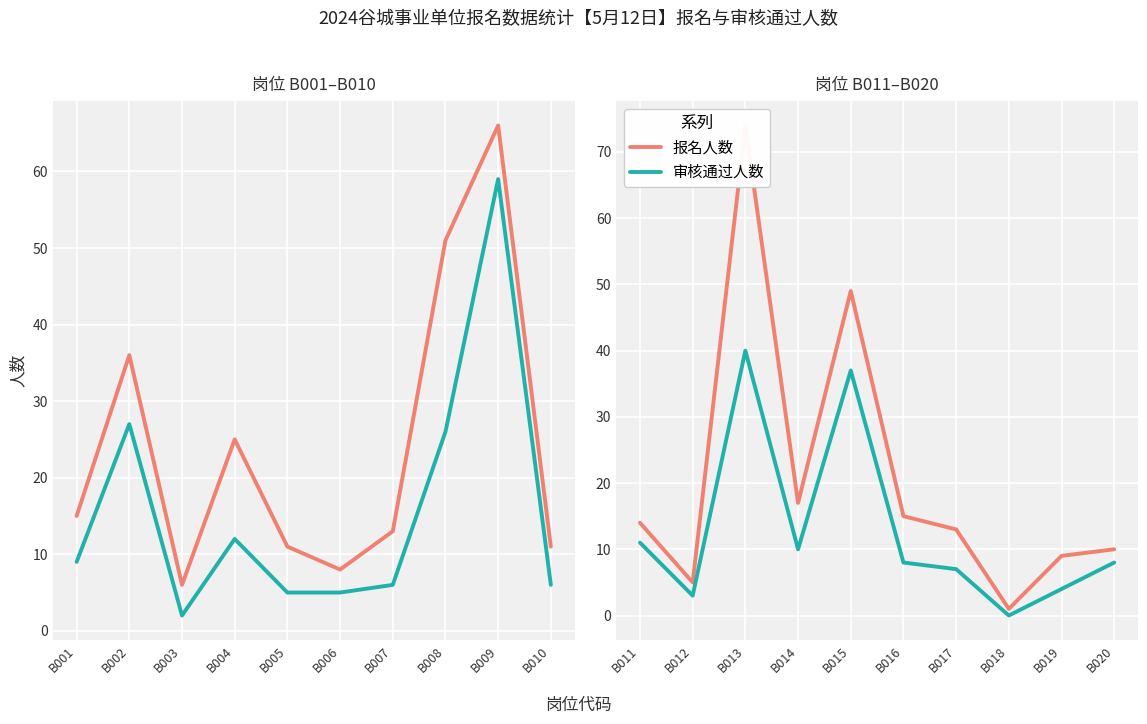

The 报名人数 series shows 3 at B019. True or false?

False